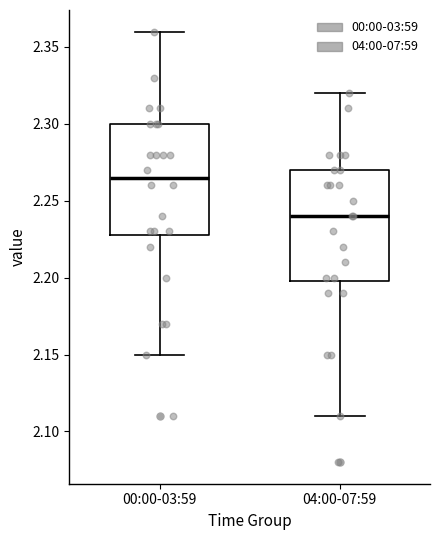

Where does the lower whisker of the box for 04:00-07:59 end on the y-axis? The values are not printed on the chart, so give them approximately, as read against the axis.

2.110